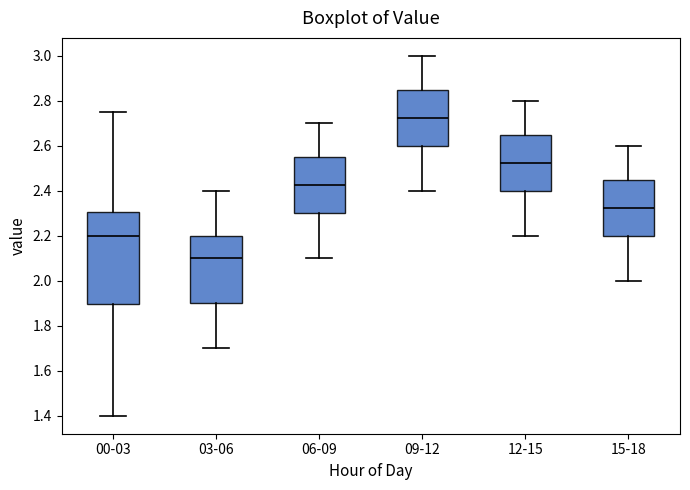

Reading left to right, read every box against the y-axis: the position of its median line, the range the box covers, and the ends of its whiskers. The values are not printed on the chart, so give them approximately, as read against the axis.

00-03: median 2.20, box 1.90 to 2.30, whiskers 1.40 to 2.76
03-06: median 2.10, box 1.90 to 2.20, whiskers 1.70 to 2.40
06-09: median 2.42, box 2.30 to 2.56, whiskers 2.10 to 2.70
09-12: median 2.72, box 2.60 to 2.86, whiskers 2.40 to 3.00
12-15: median 2.52, box 2.40 to 2.66, whiskers 2.20 to 2.80
15-18: median 2.32, box 2.20 to 2.46, whiskers 2.00 to 2.60